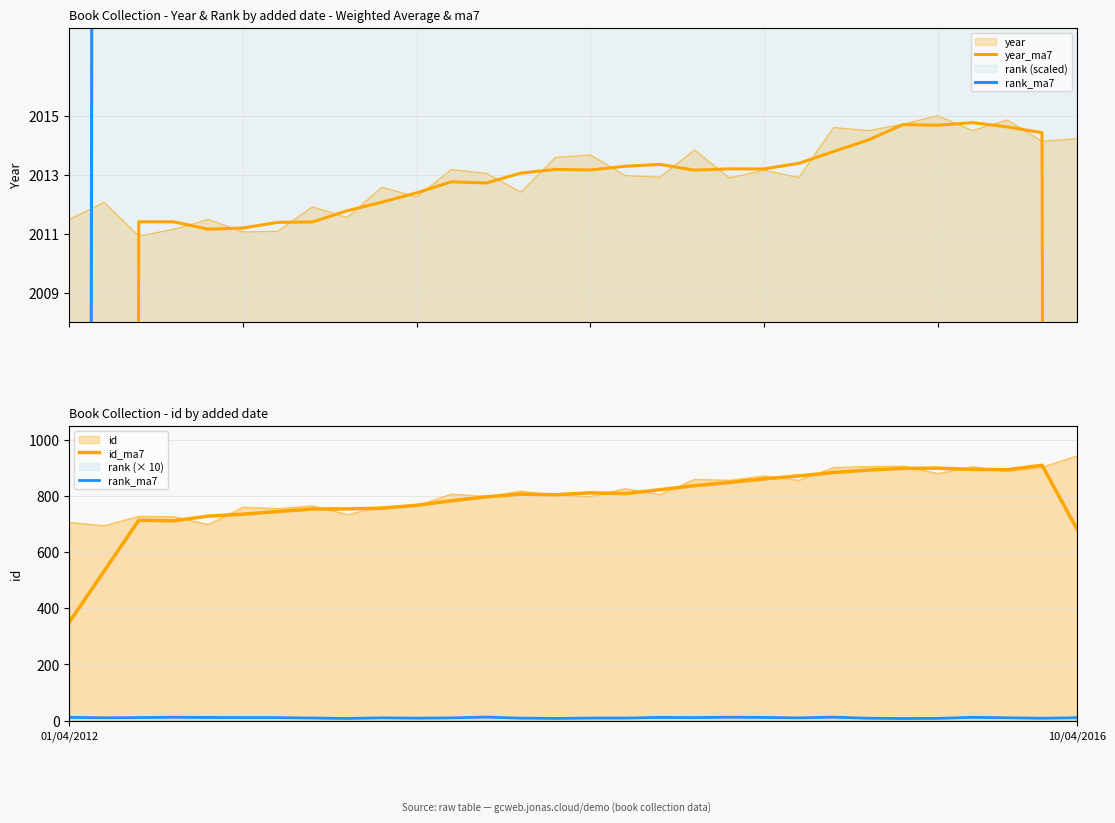

What is the difference between the highest and lowest values at 6?

2001.0